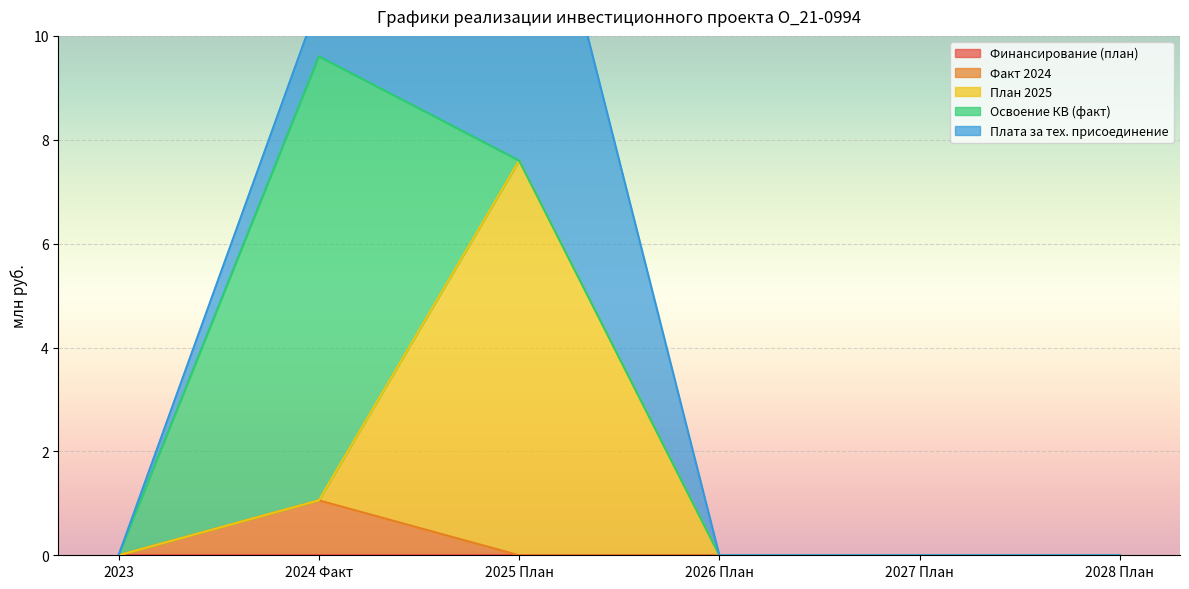

At which category is the sum across all series the highest?

2025 План